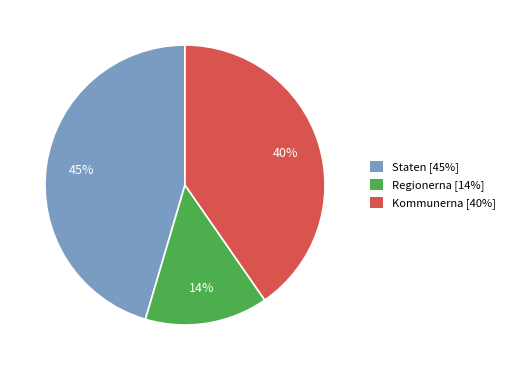

Between Kommunerna and Regionerna, which is larger?

Kommunerna